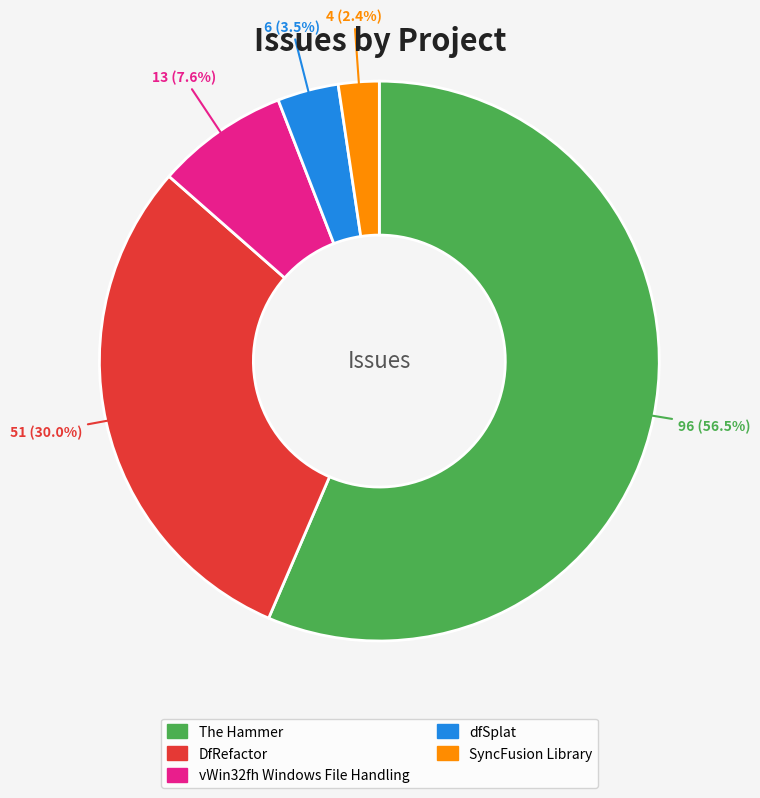

Which has a higher value, dfSplat or The Hammer?

The Hammer